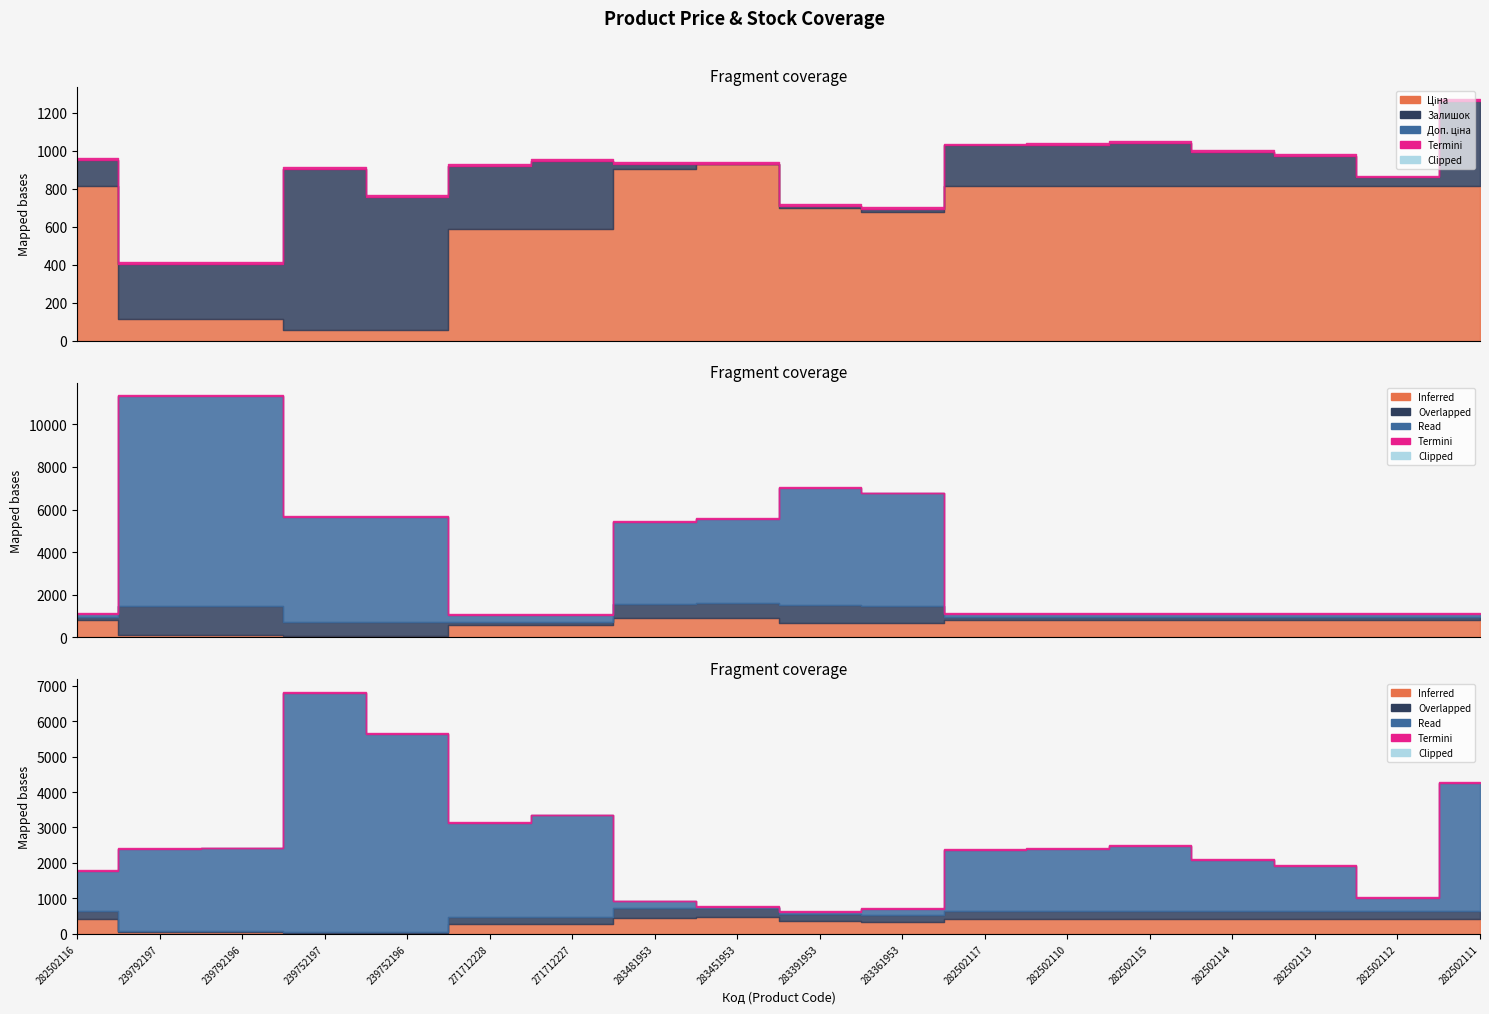

True or false: Залишок and Доп. ціна cross at least once.

False